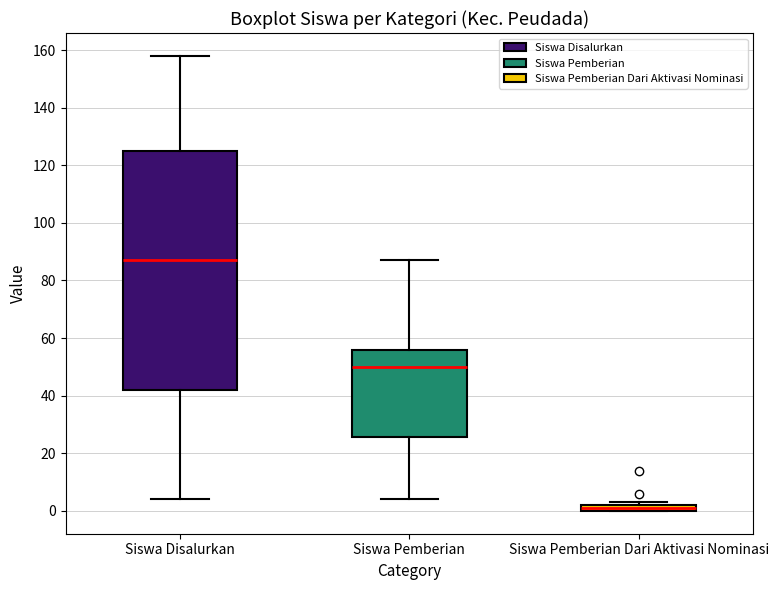

Where does the median line of the box for Siswa Pemberian sit on the y-axis? The values are not printed on the chart, so give them approximately, as read against the axis.

50